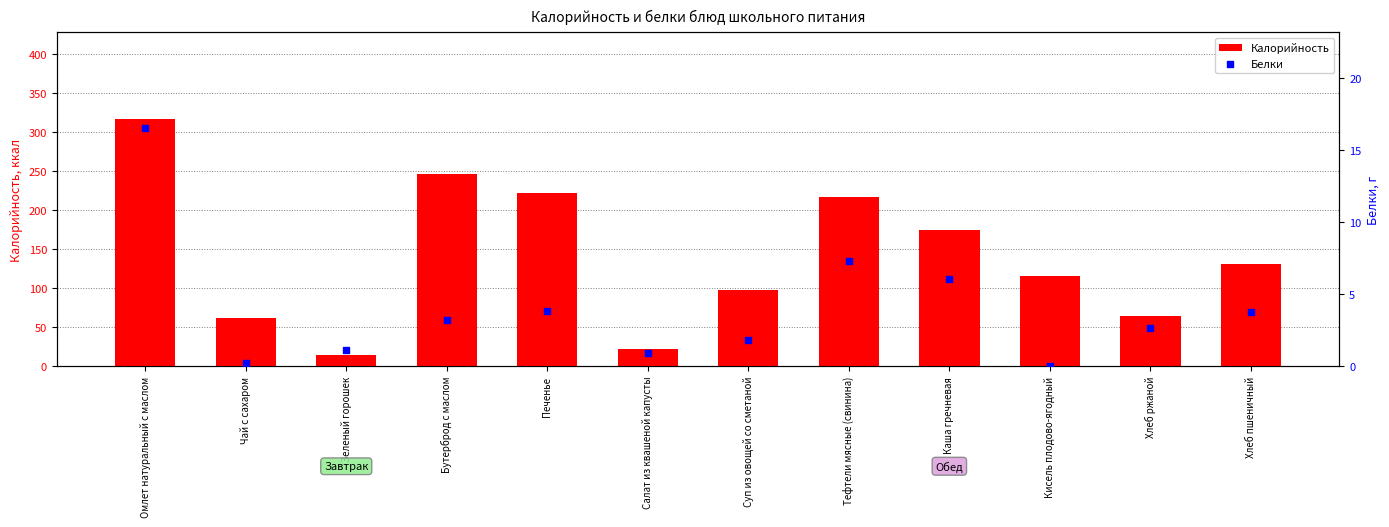

At how many categories does at least one series exceed 287?

1